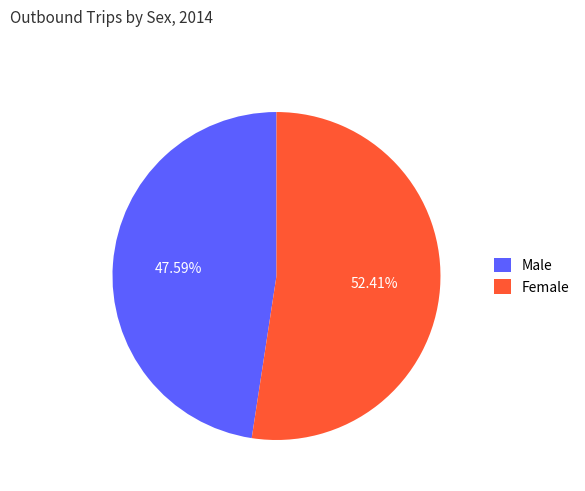

Which category has the biggest portion of the pie?

Female